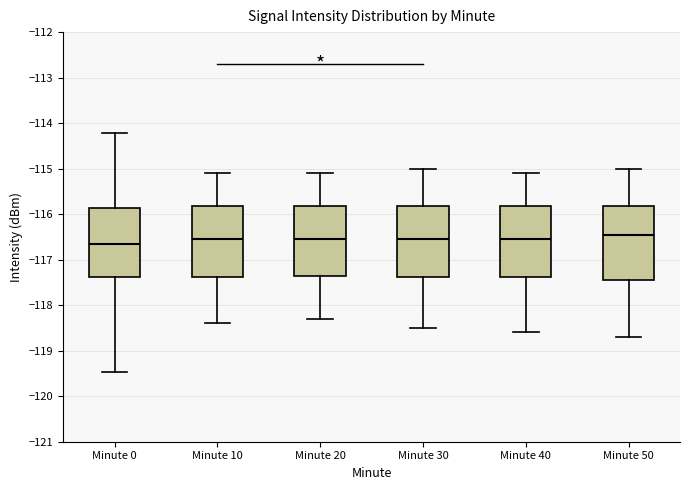

Reading left to right, read every box against the y-axis: the position of its median line, the range the box covers, and the ends of its whiskers. The values are not printed on the chart, so give them approximately, as read against the axis.

Minute 0: median -116.7, box -117.4 to -115.9, whiskers -119.5 to -114.2
Minute 10: median -116.5, box -117.4 to -115.8, whiskers -118.4 to -115.1
Minute 20: median -116.5, box -117.3 to -115.8, whiskers -118.3 to -115.1
Minute 30: median -116.5, box -117.4 to -115.8, whiskers -118.5 to -115.0
Minute 40: median -116.5, box -117.4 to -115.8, whiskers -118.6 to -115.1
Minute 50: median -116.4, box -117.4 to -115.8, whiskers -118.7 to -115.0